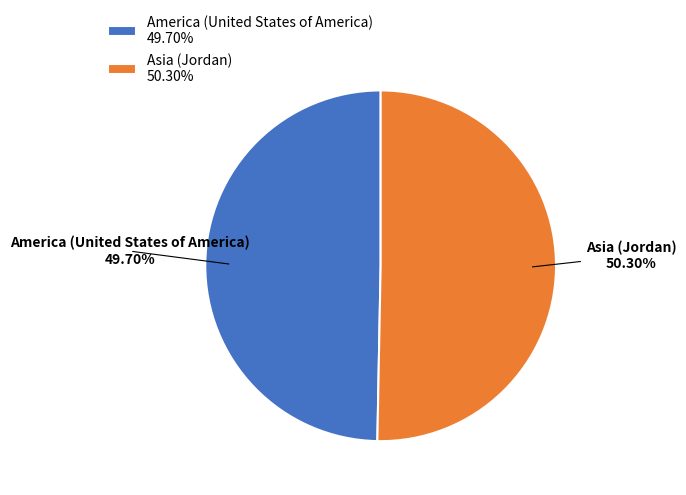

The America (United States of America) slice represents 56% of the pie. True or false?

False